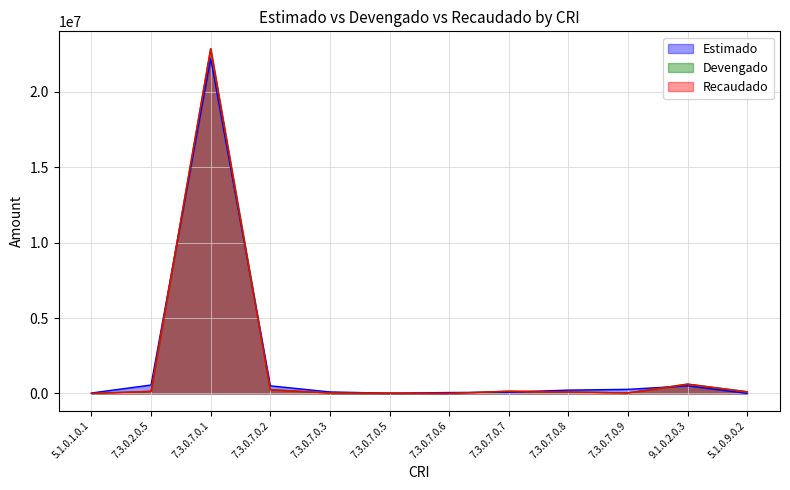

The value of Estimado at 7.3.0.7.0.9 is 424480.7. True or false?

False